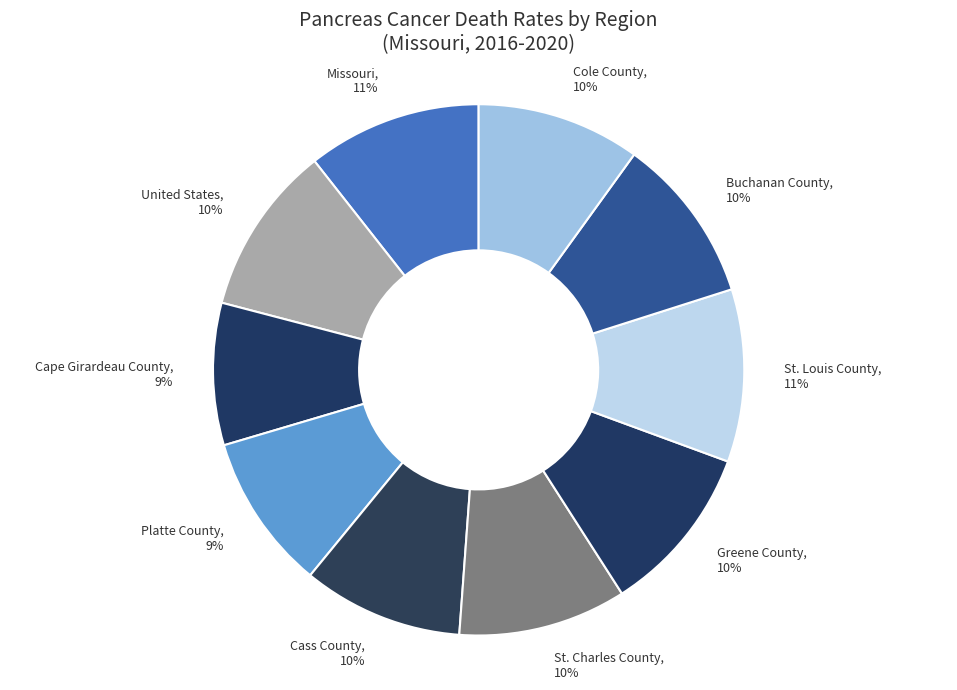

Is there a majority slice in this chart?

No